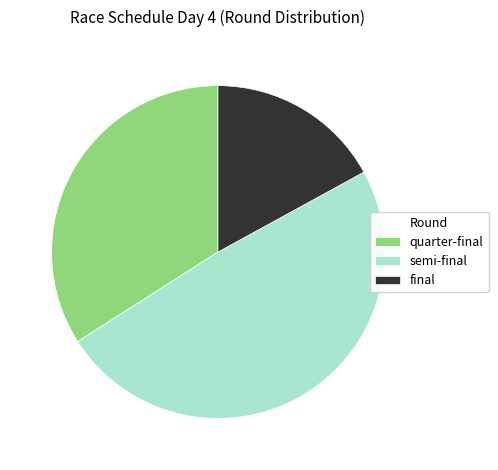

Is semi-final the majority of the pie?

No